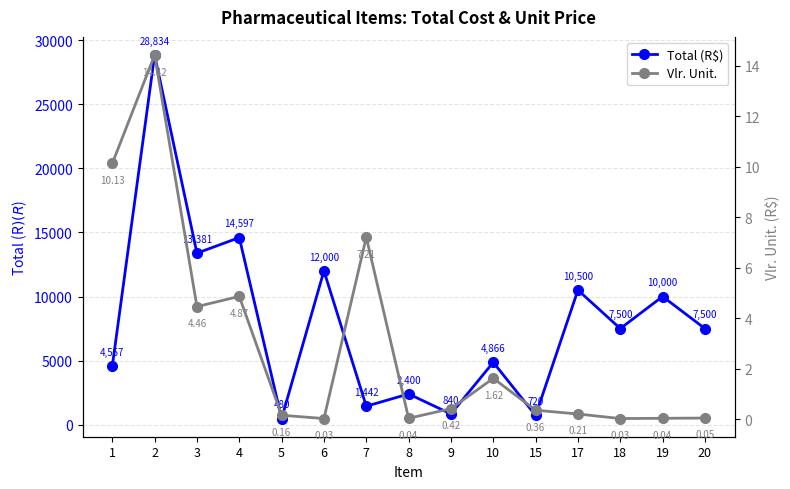

The value of Total (R$) at 18 is 7500.0. True or false?

True